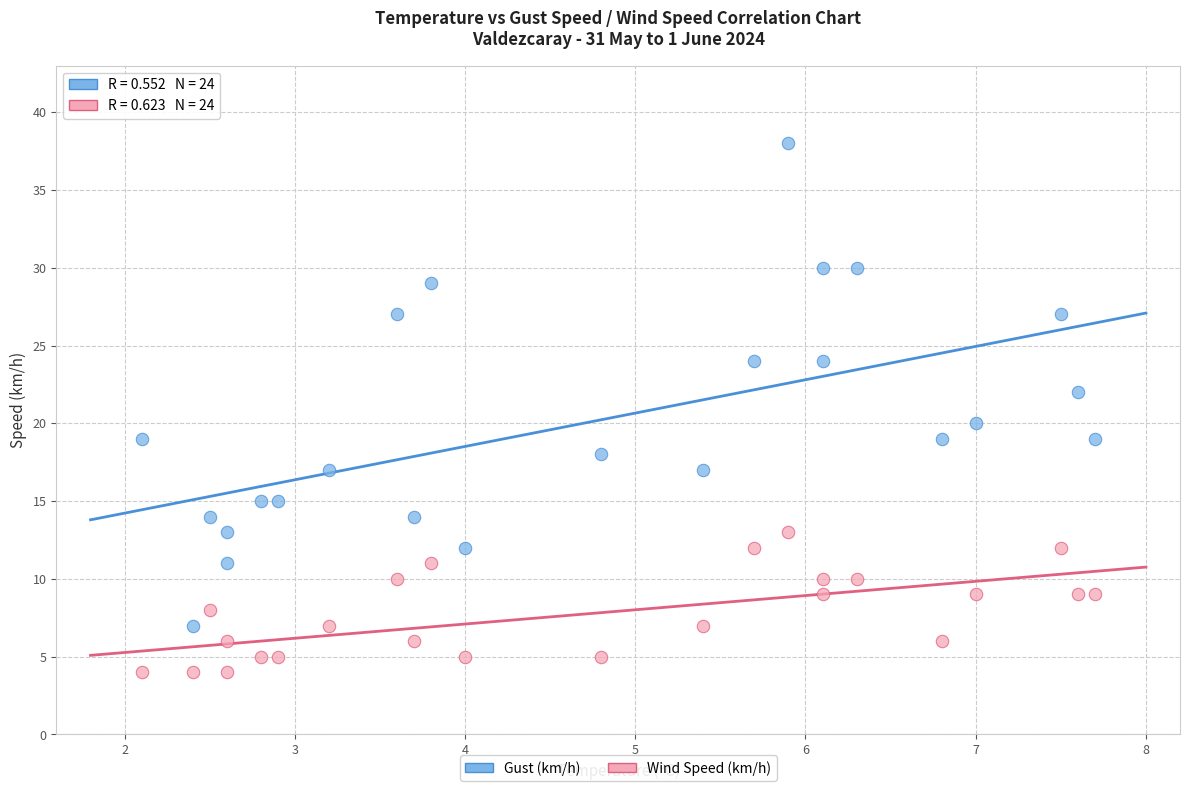

Which series contains the highest Y value?

Gust (km/h)